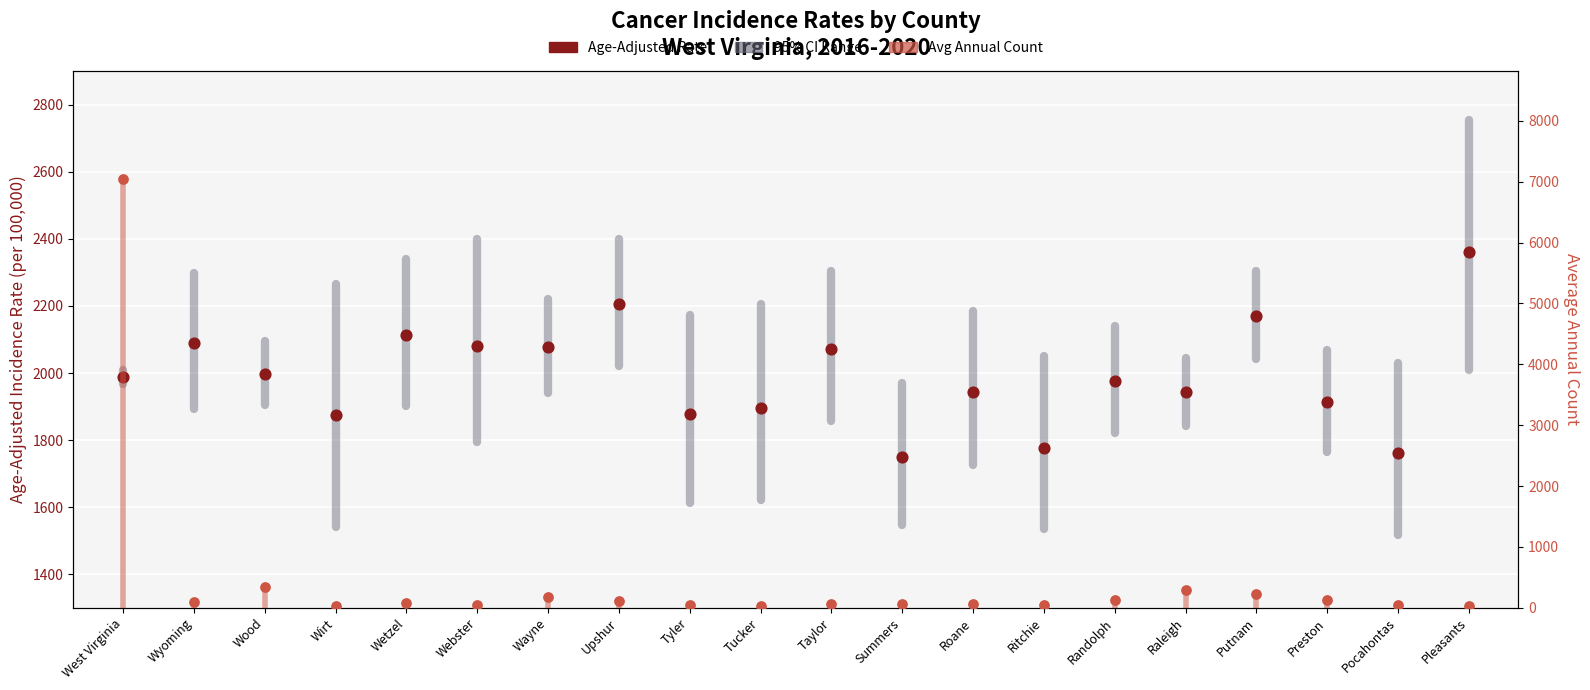

Is the value of Average Annual Count at Wood greater than the value of Age-Adjusted Rate at Ritchie?

No